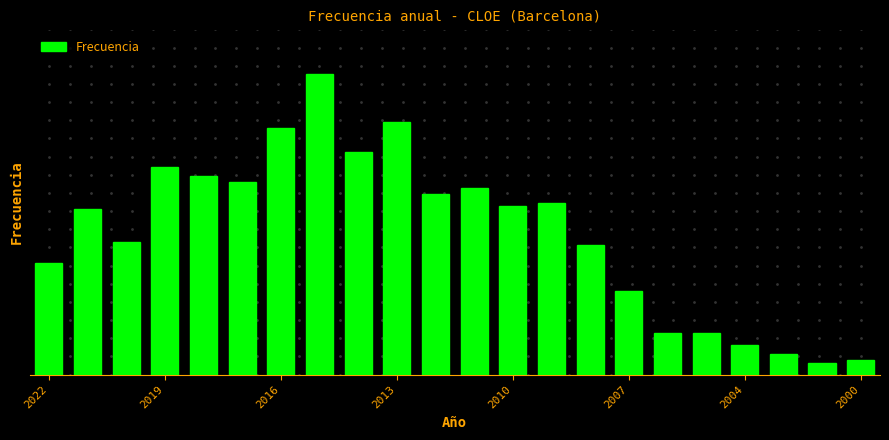

What is the smallest value displayed?

4